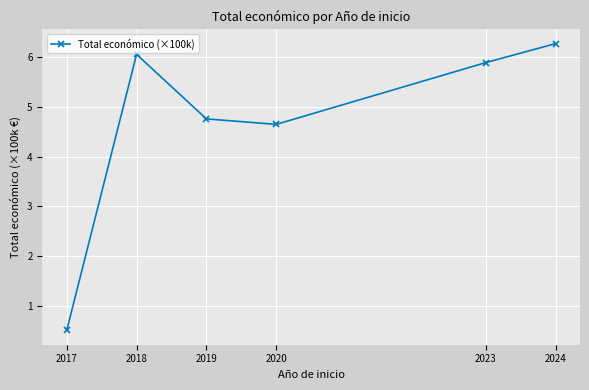

What is the greatest value displayed?

6.3